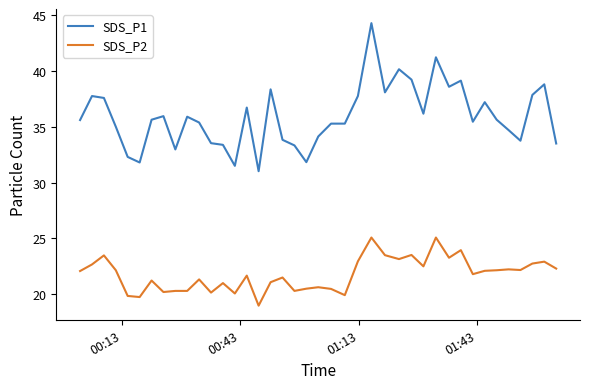

True or false: SDS_P2 and SDS_P1 intersect in this chart.

False